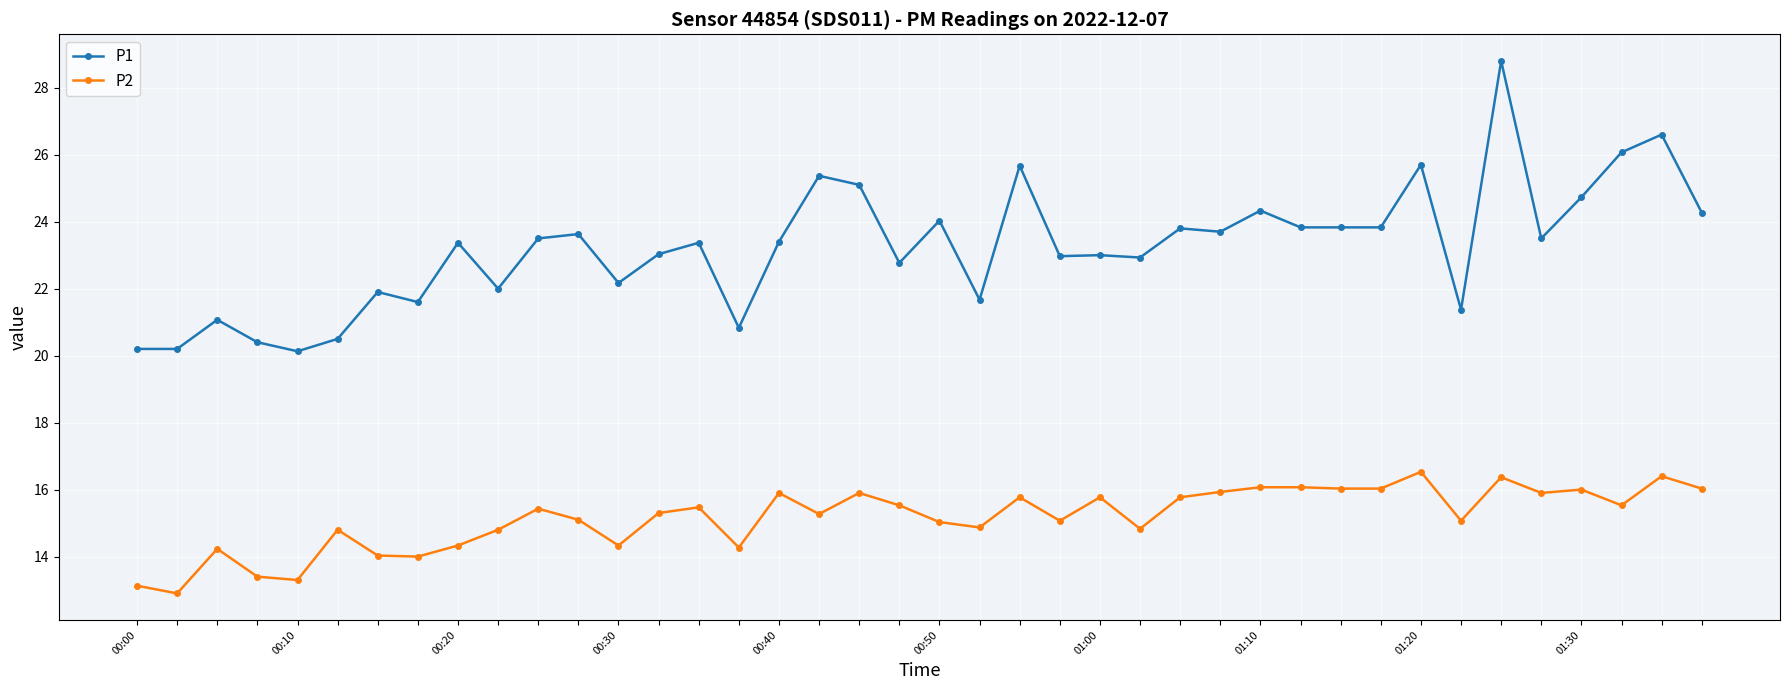

How many data points does each series have?

40